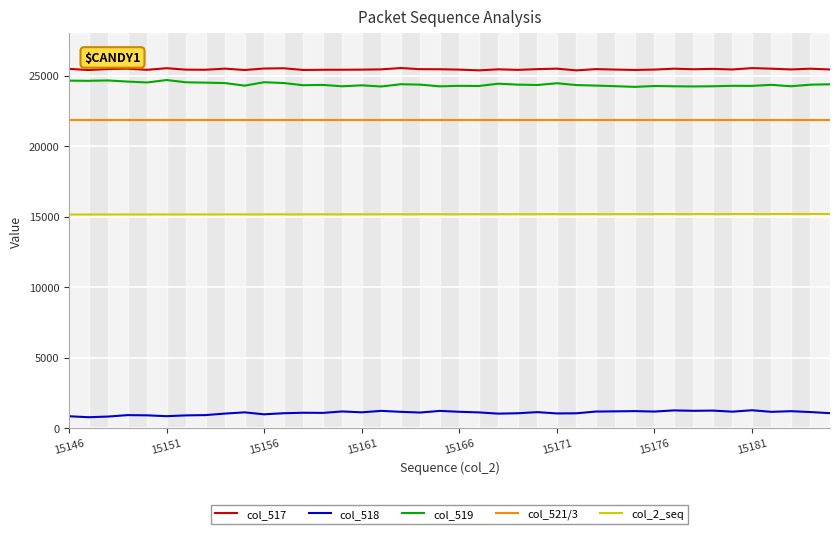

True or false: col_517 and col_2_seq cross at least once.

False